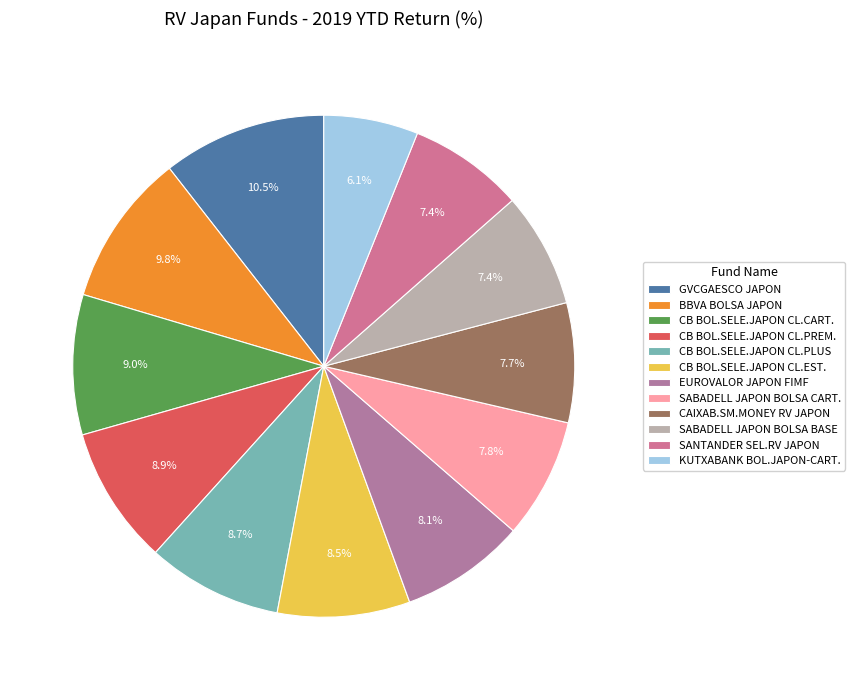

How many slices are in this pie chart?

12